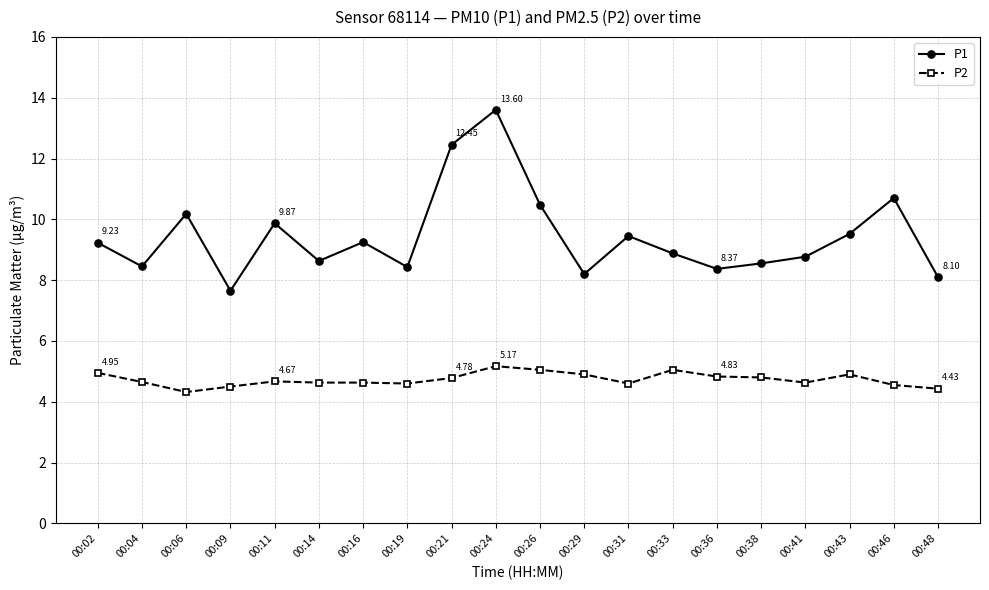

True or false: P2 and P1 cross at least once.

False